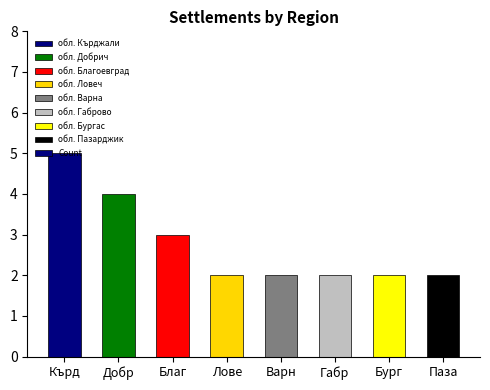

How many series are shown in this chart?

1